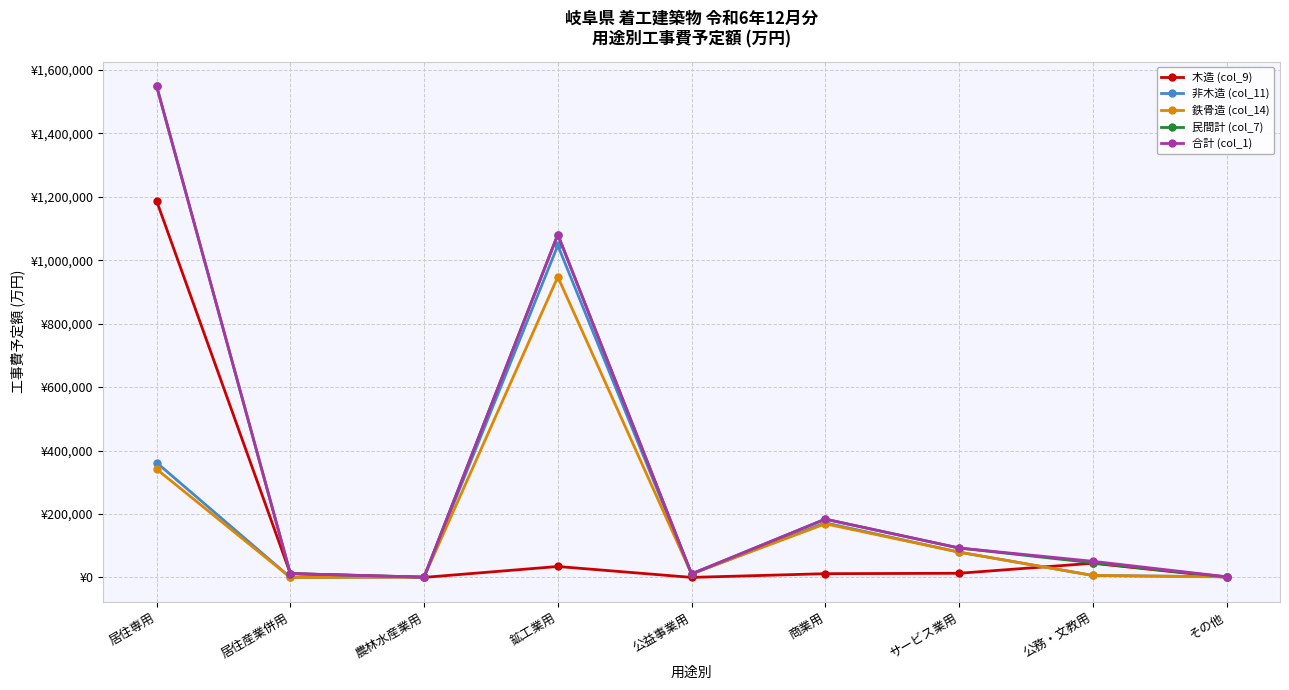

Does the chart have visible grid lines?

Yes